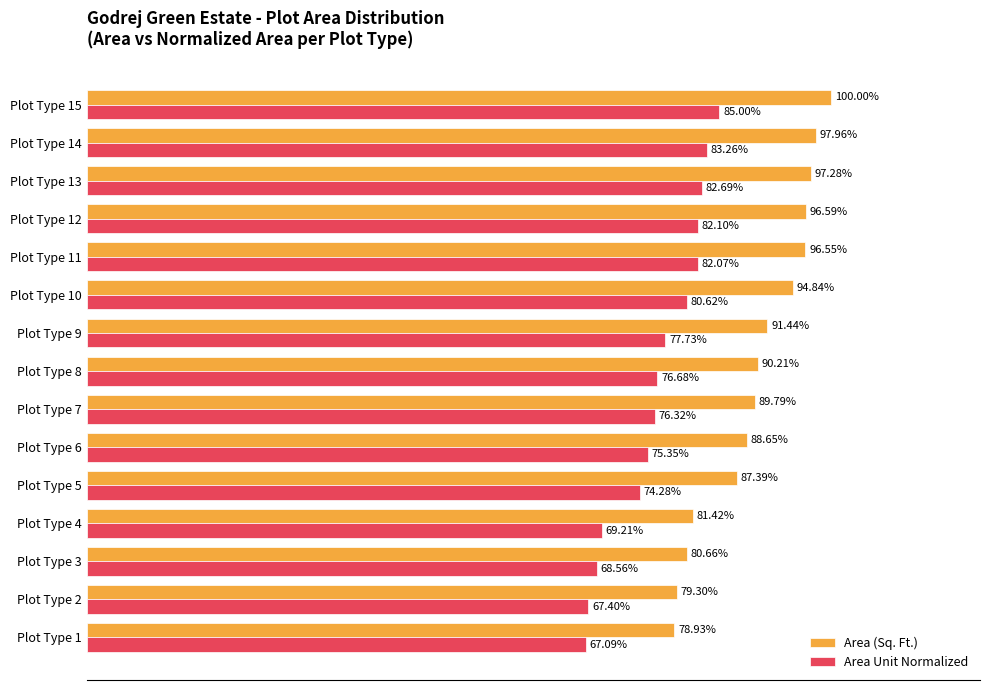

Which series has the largest total across all categories?

Area (Sq. Ft.)